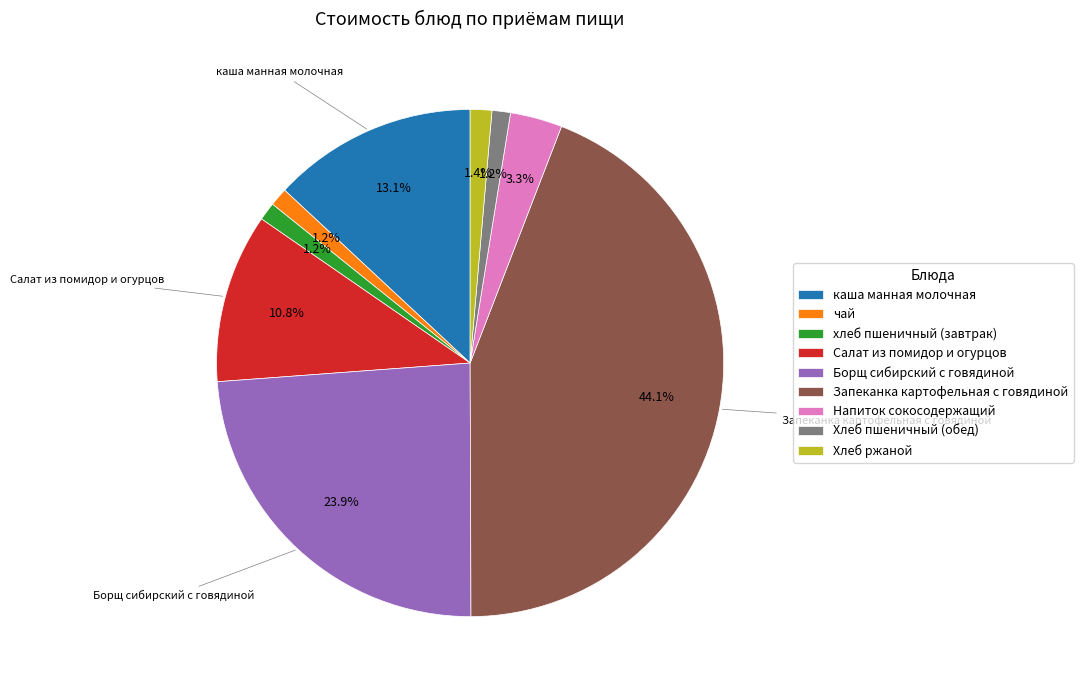

To the nearest percent, what is the average slice percentage?

11%